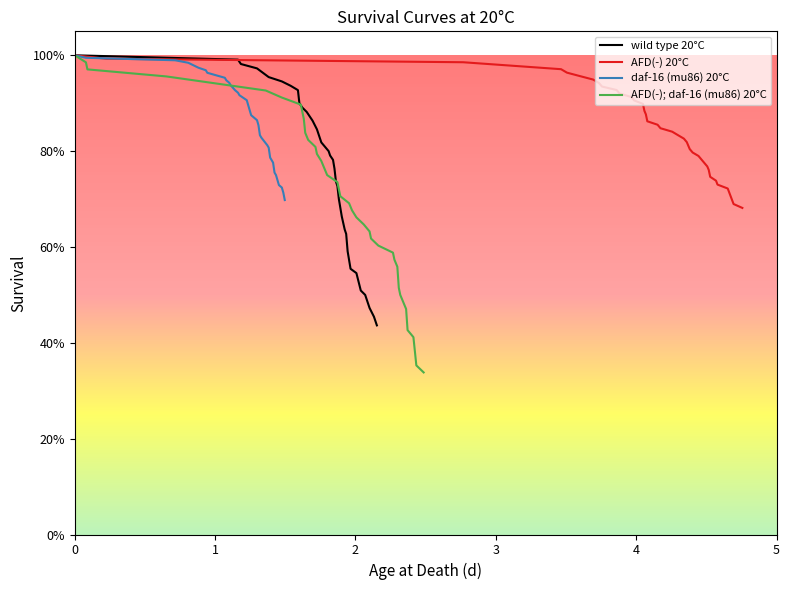

Is this an area chart (filled region under the line)?

No